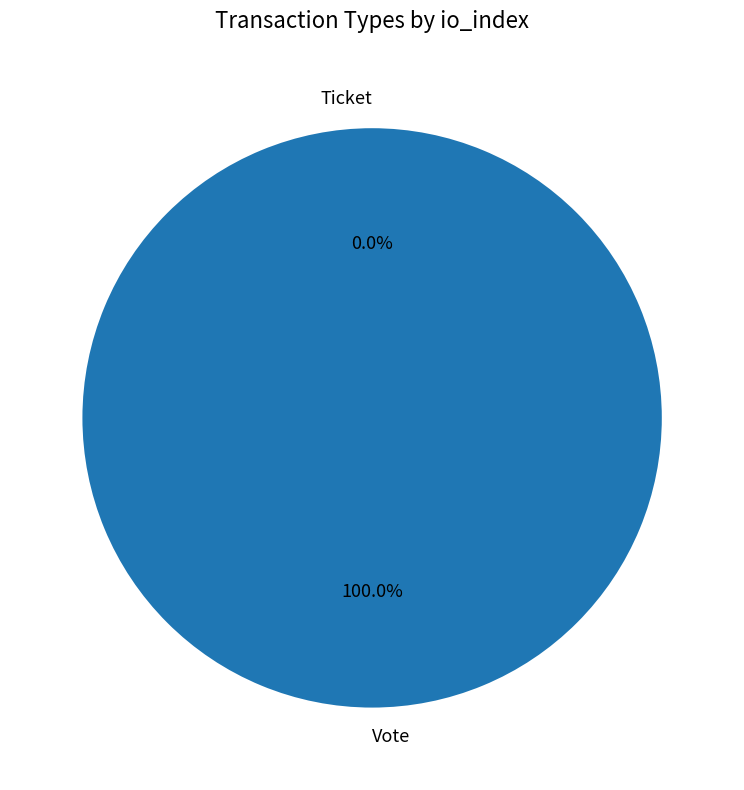

What is the change in value from Vote to Ticket?

-1